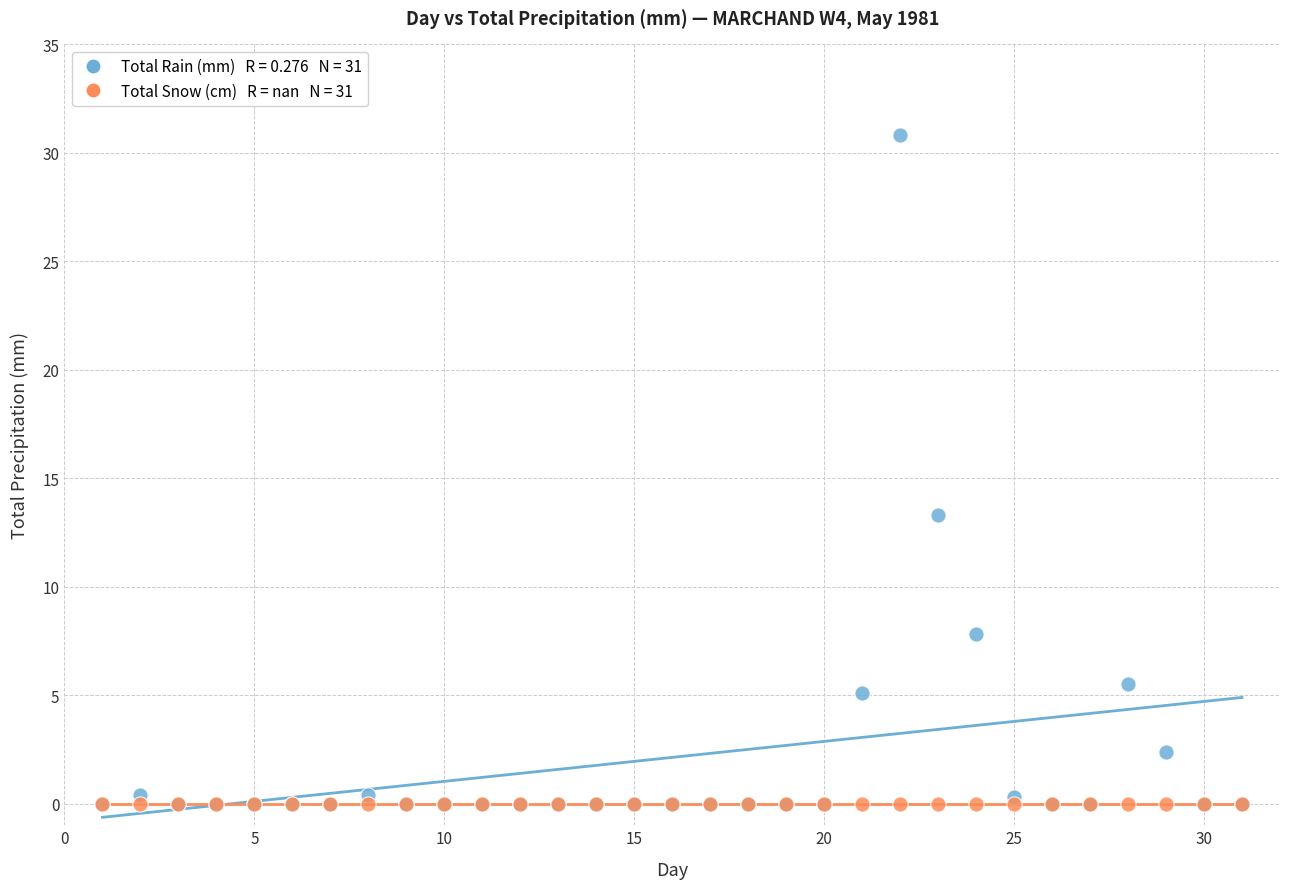

Across all series, what Y value is closest to 15?

13.3